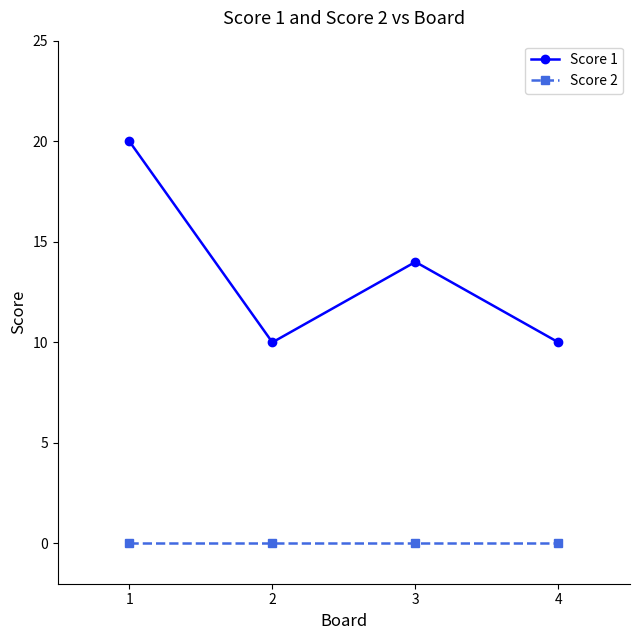

True or false: Score 1 and Score 2 cross at least once.

False